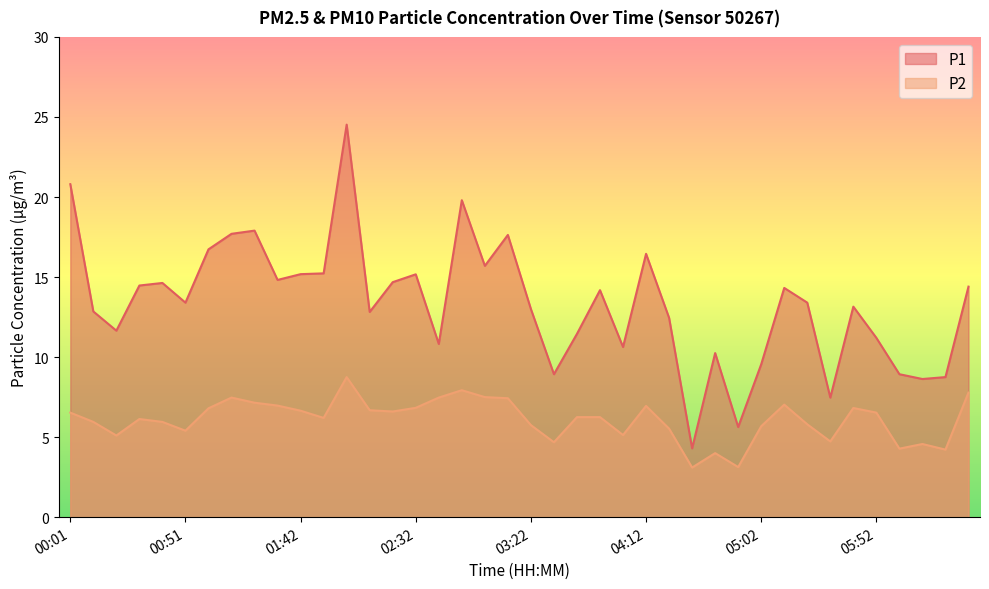

What is the greatest value displayed?

24.5